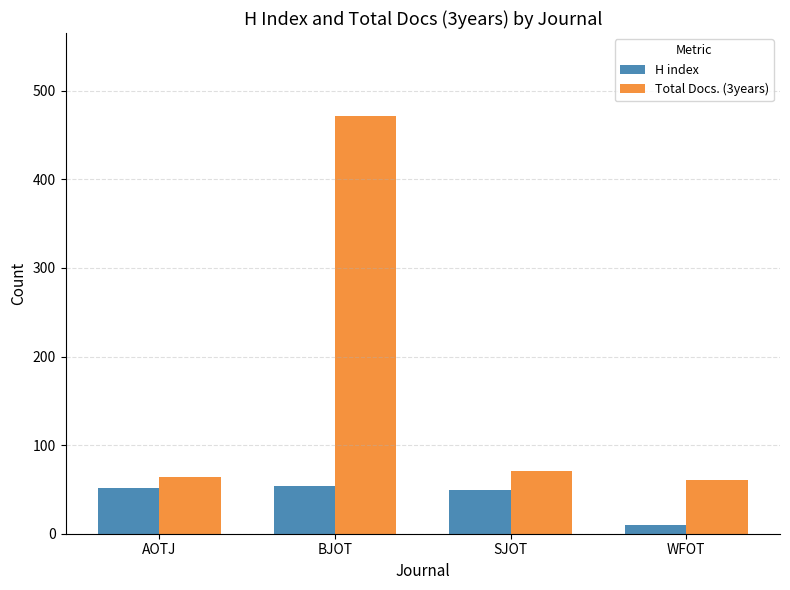

What is the label of the 4th bar from the left?

WFOT